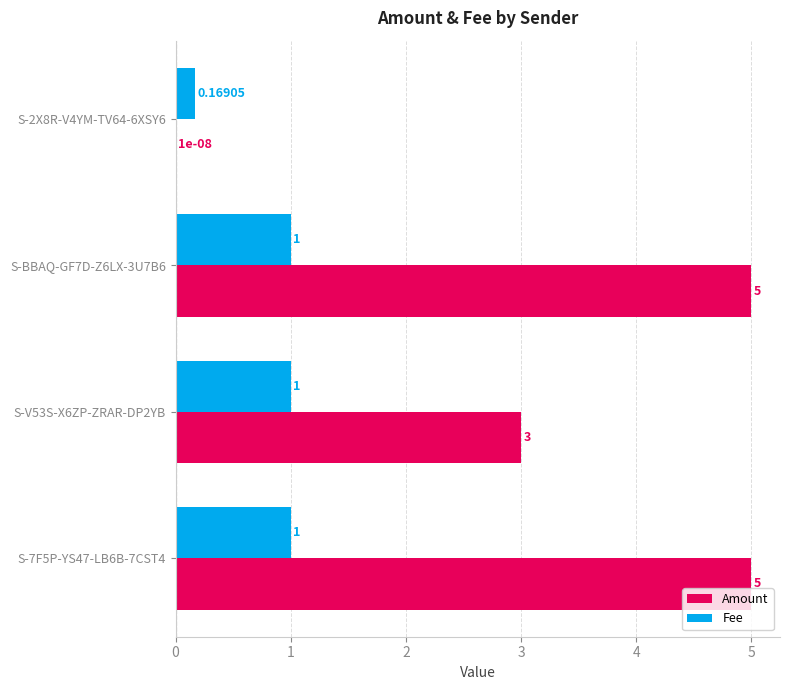

Which series changed the most between S-BBAQ-GF7D-Z6LX-3U7B6 and S-V53S-X6ZP-ZRAR-DP2YB?

Amount